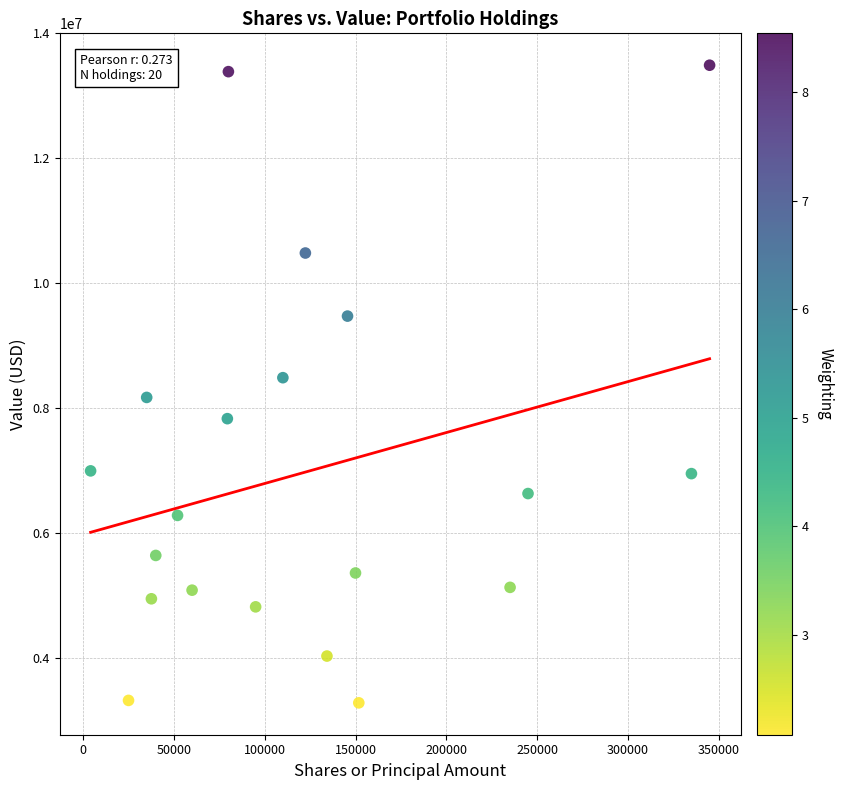

What is the range of X values (max minus min)?

340885